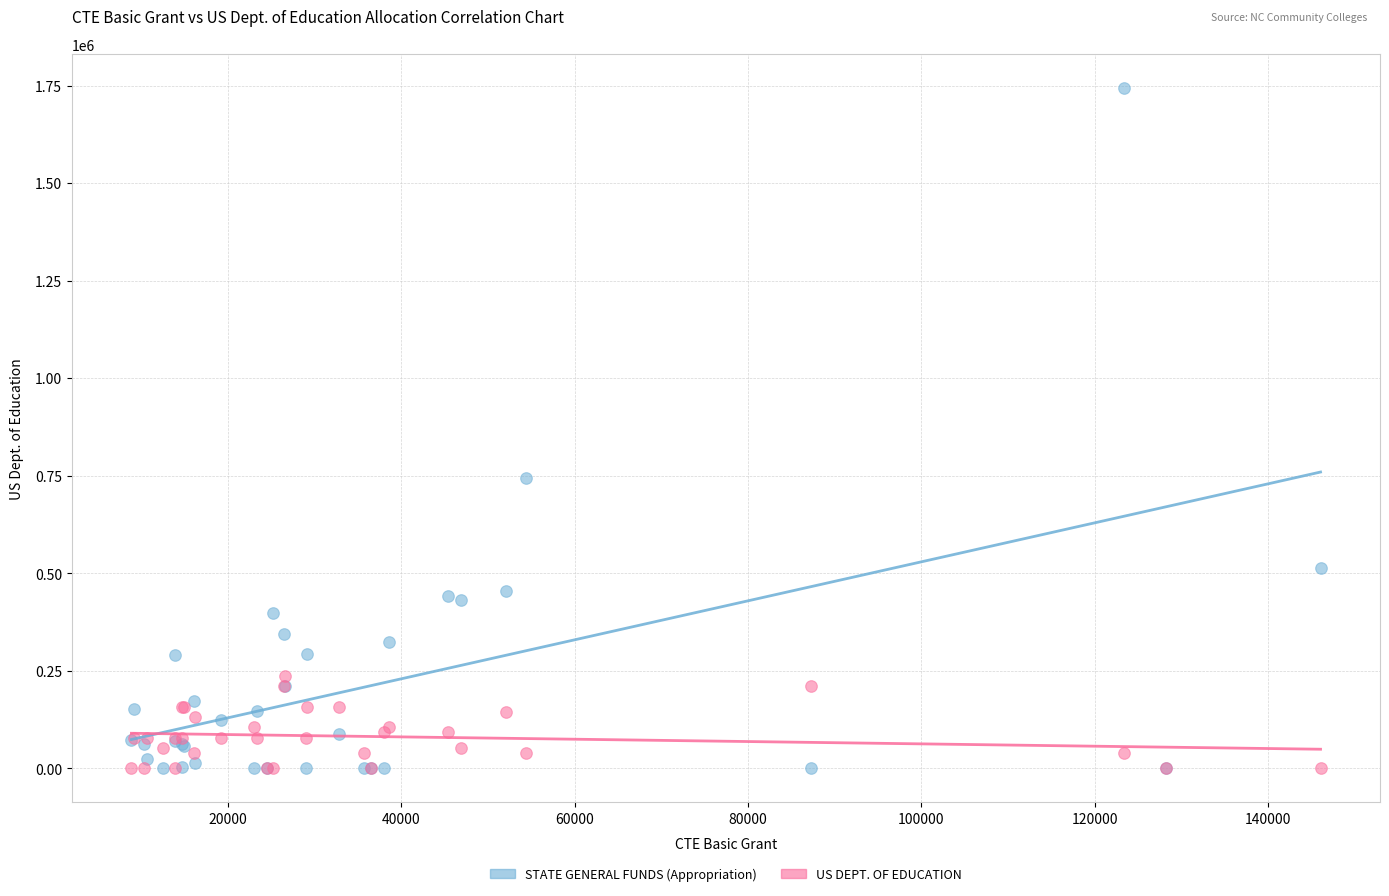

In the STATE GENERAL FUNDS (Appropriation) series, what Y value is closest to 871816?

745397